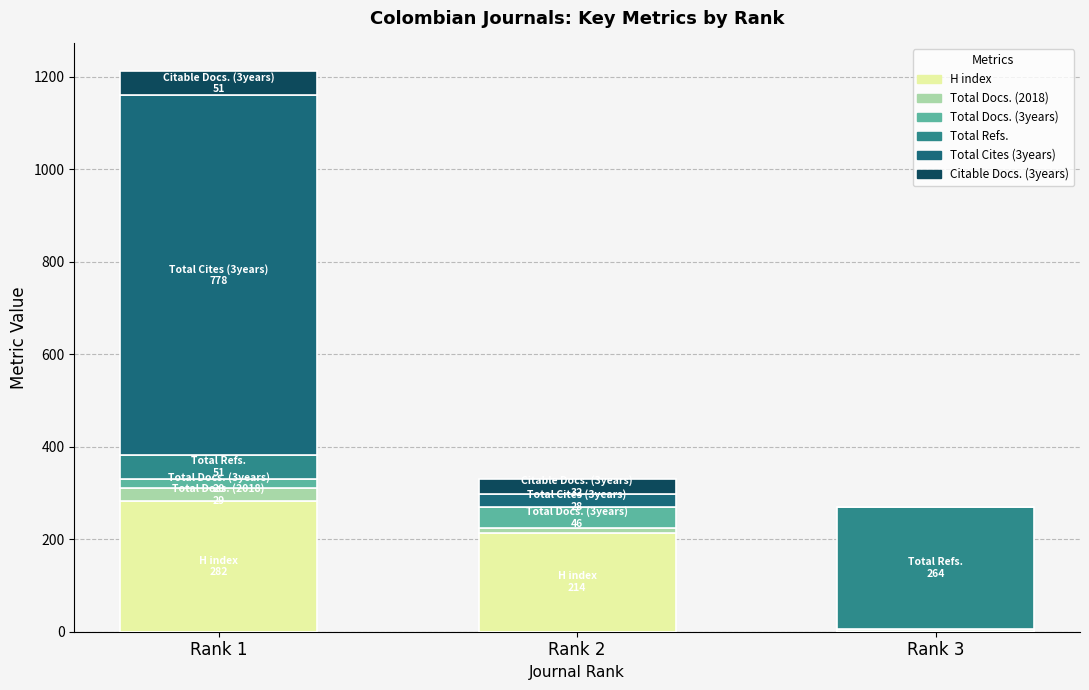

At which label does H index reach its peak?

Rank 1